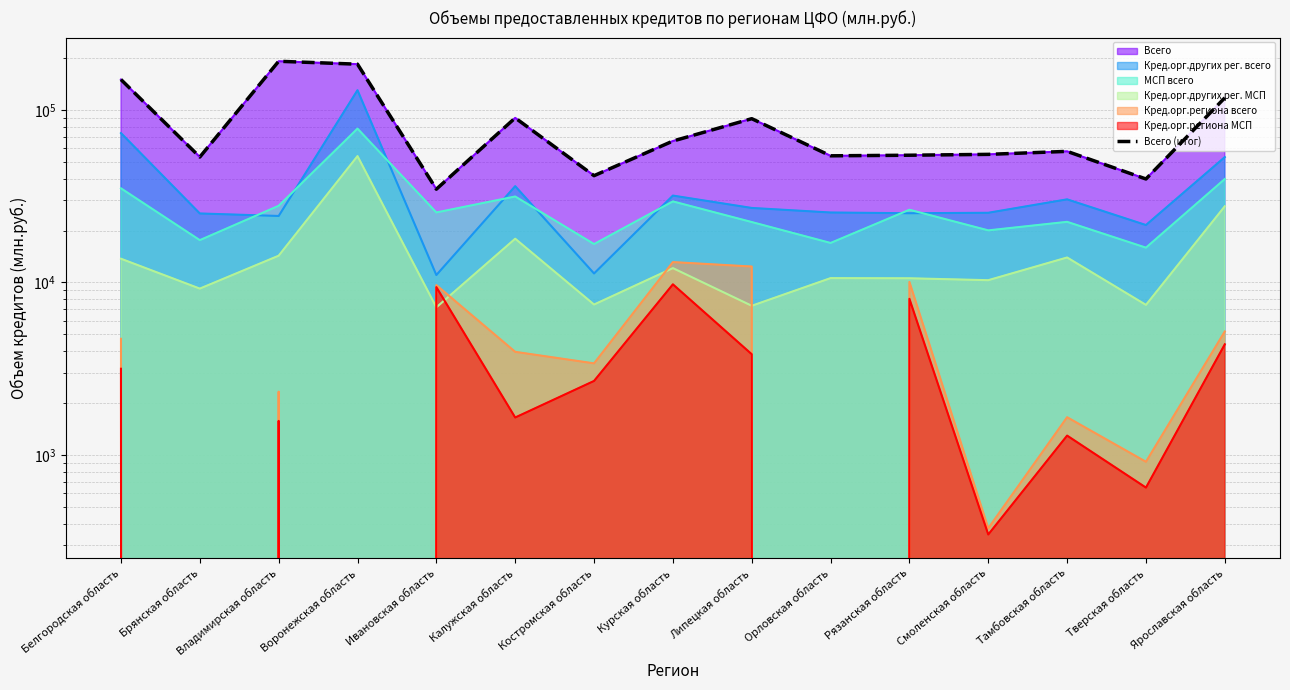

How many values exceed 57522?

7